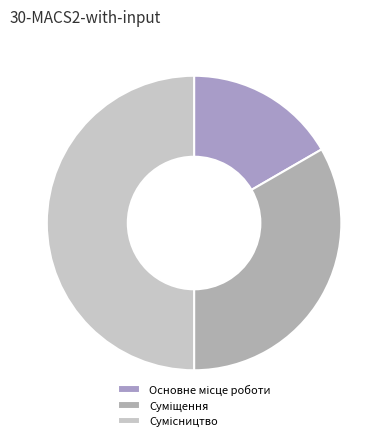

Rank the categories by value from lowest to highest.

Основне місце роботи, Суміщення, Сумісництво